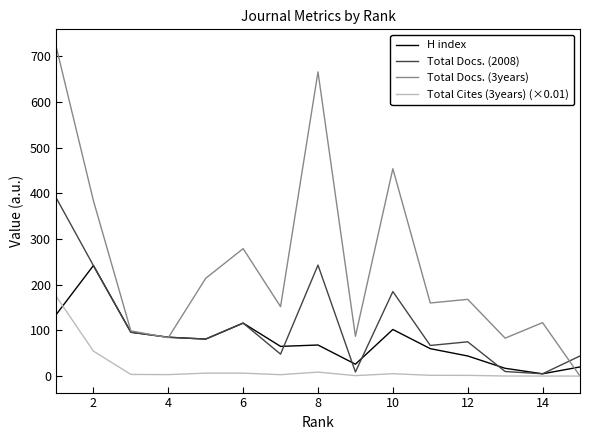

What is the maximum value for Total Cites (3years) (×0.01)?

175.3